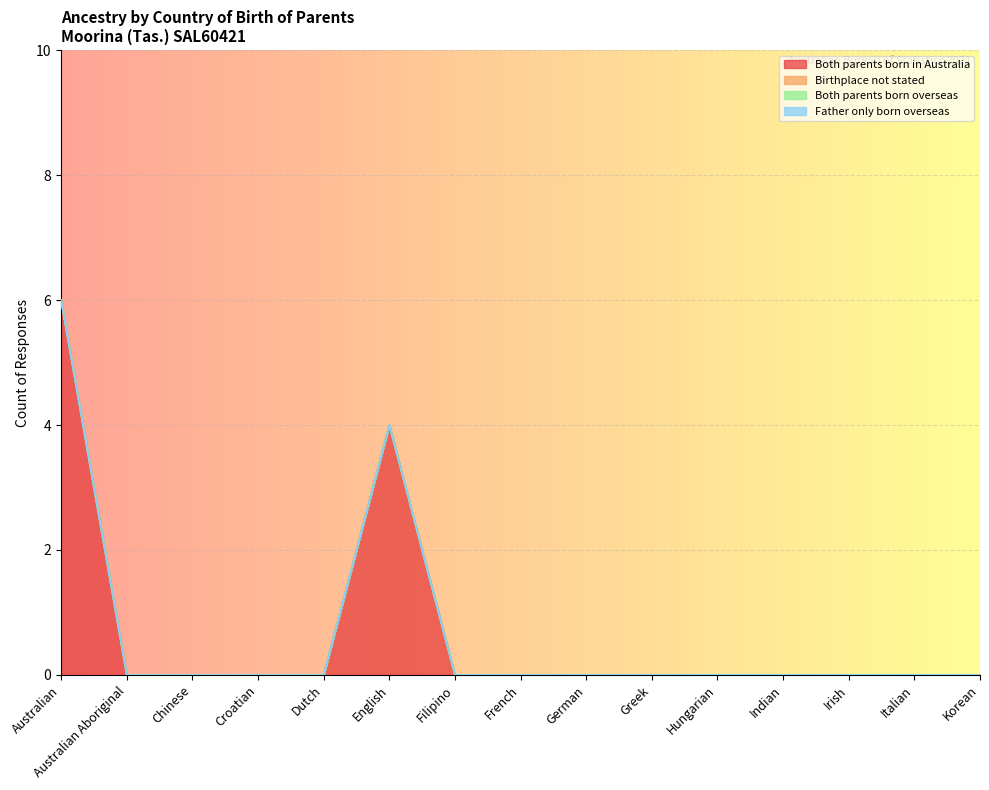

Which series has the widest spread of values?

Both parents born in Australia